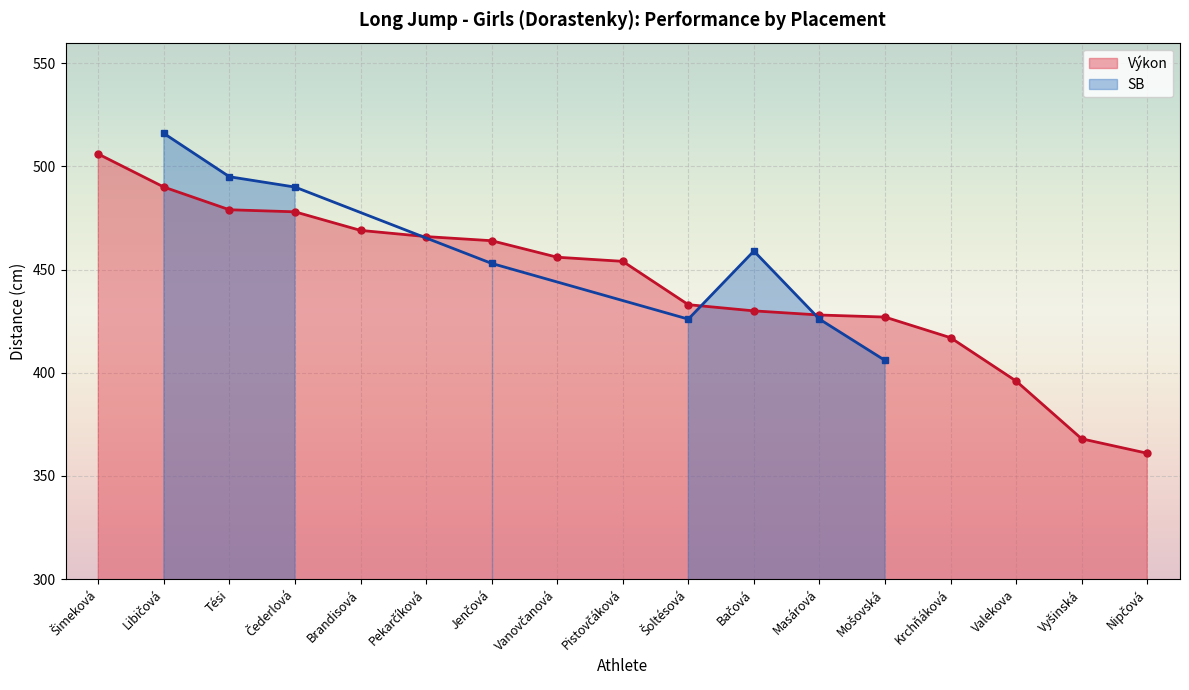

Is it true that the value at Krchňáková is 217?

False